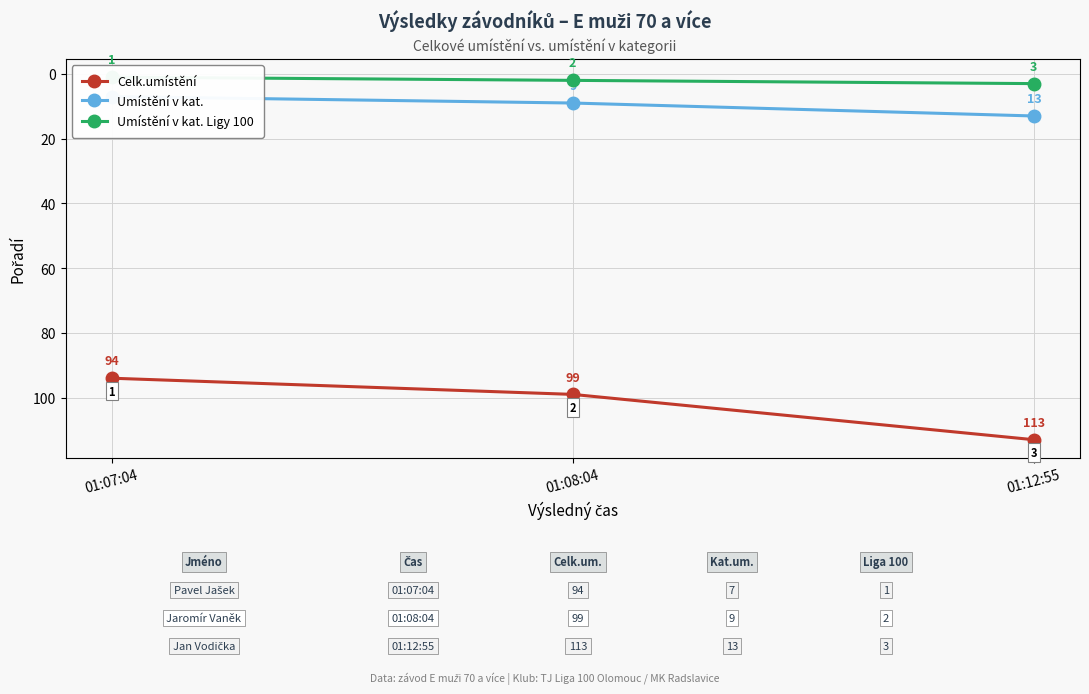

What is the label of the 3rd point from the left?

01:12:55